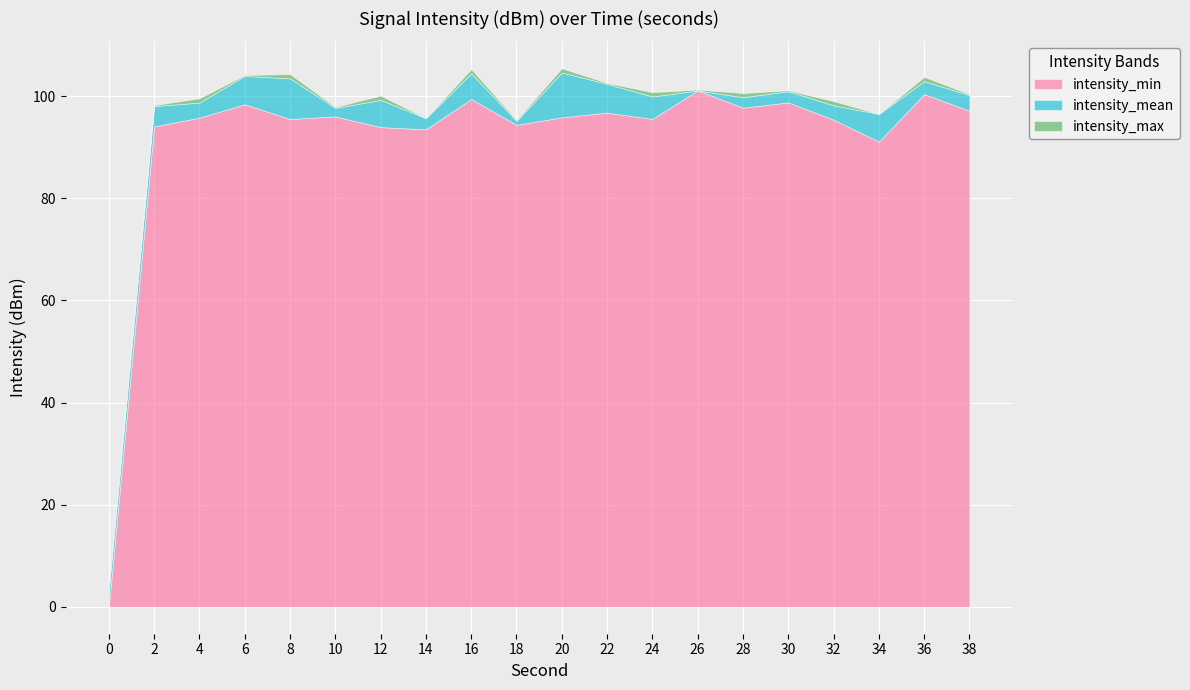

True or false: intensity_mean and intensity_max intersect in this chart.

False